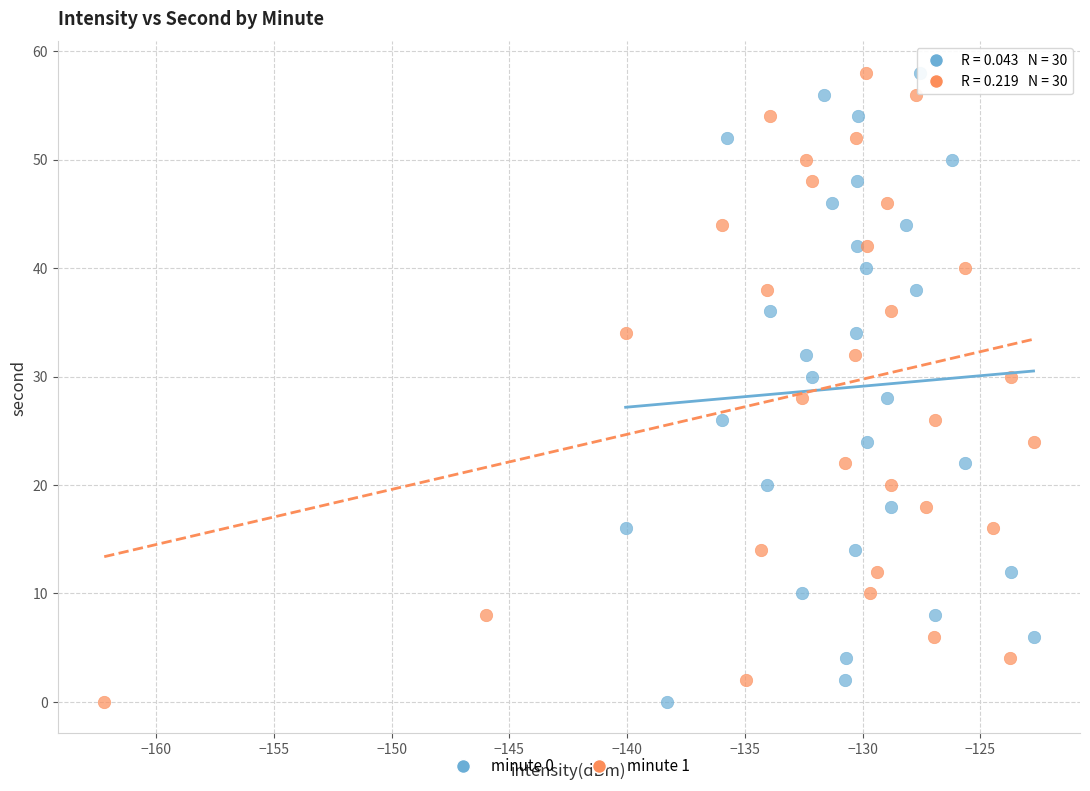

What are all the series names shown in the legend?

minute 0, minute 1